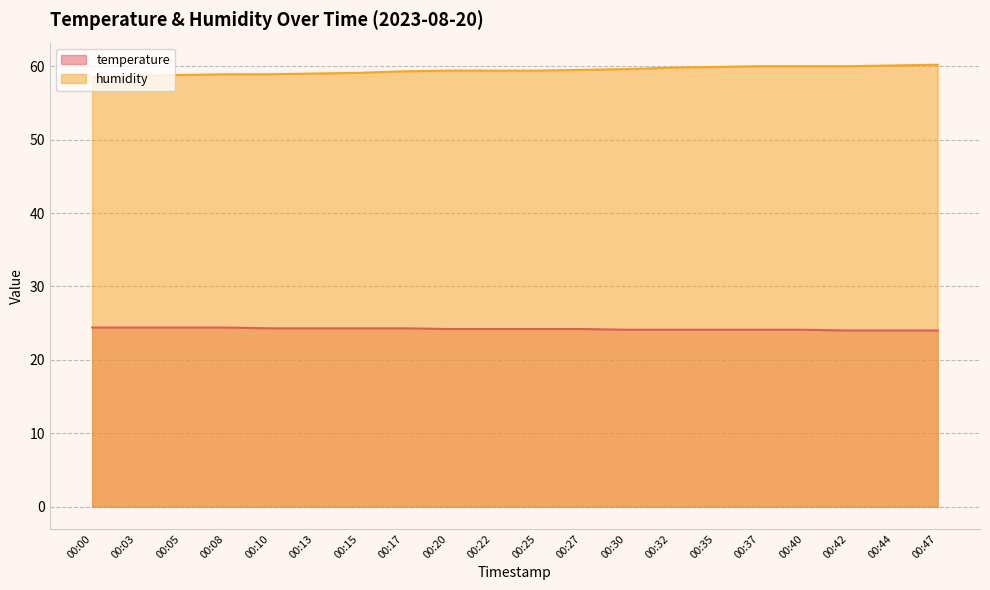

How many categories are shown in the chart?

20